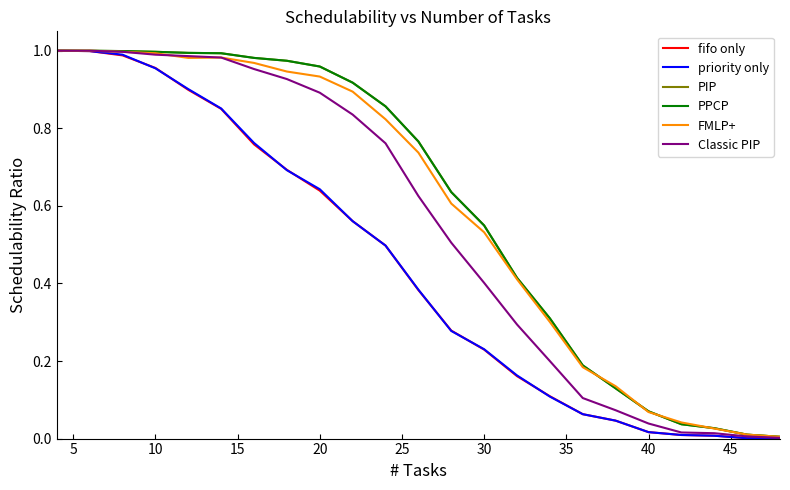

At how many categories does at least one series exceed 0?

23